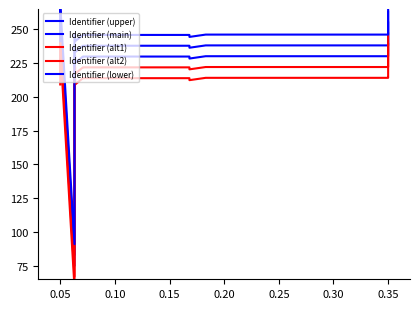

What is the smallest value displayed?

59.0